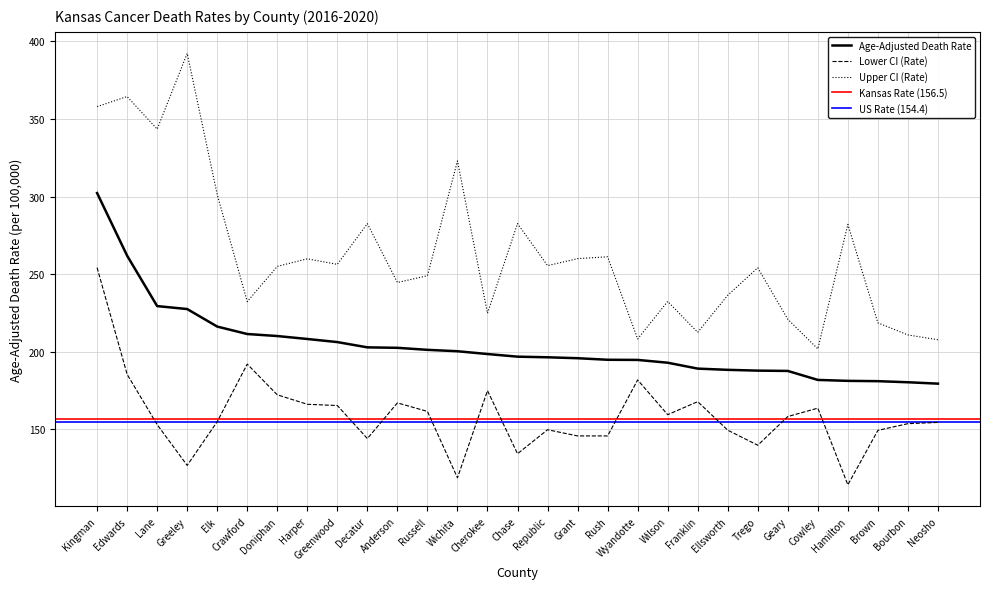

True or false: Age-Adjusted Death Rate and Upper CI (Rate) intersect in this chart.

False